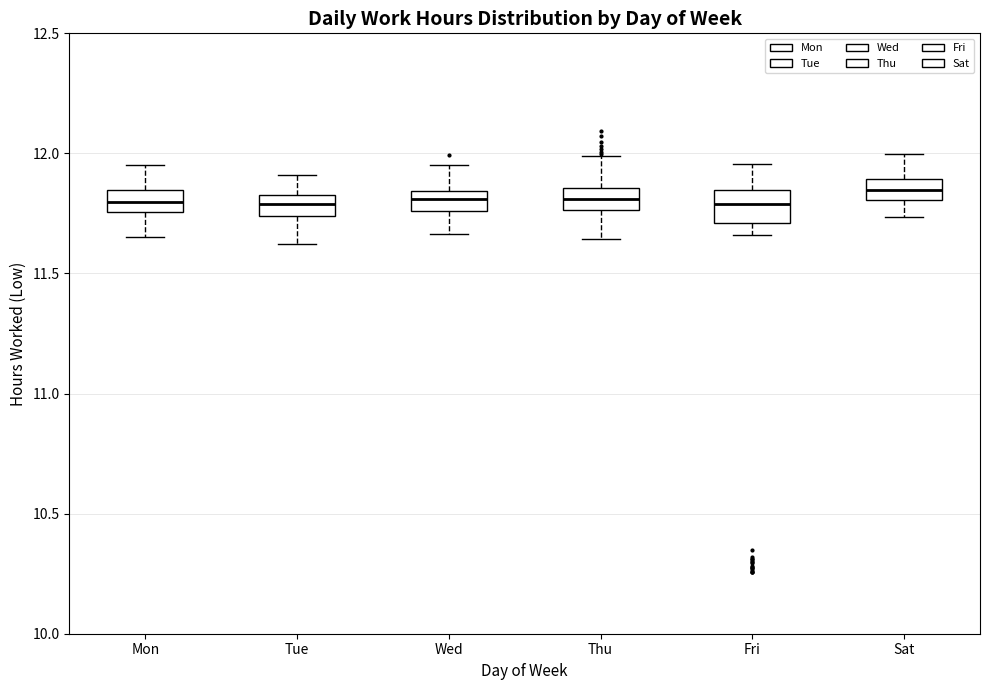

Where does the upper whisker of the box for Sat end on the y-axis? The values are not printed on the chart, so give them approximately, as read against the axis.

12.00